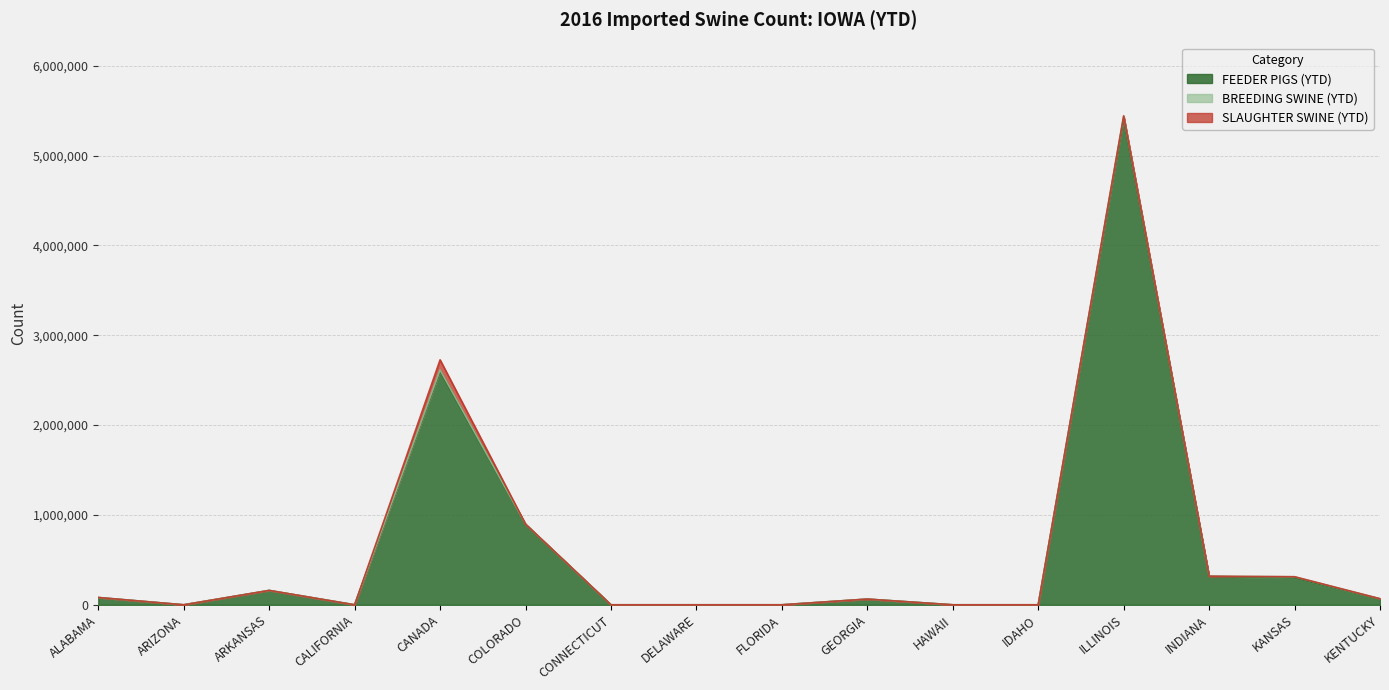

How many data points in FEEDER PIGS (YTD) are above 65081?

7